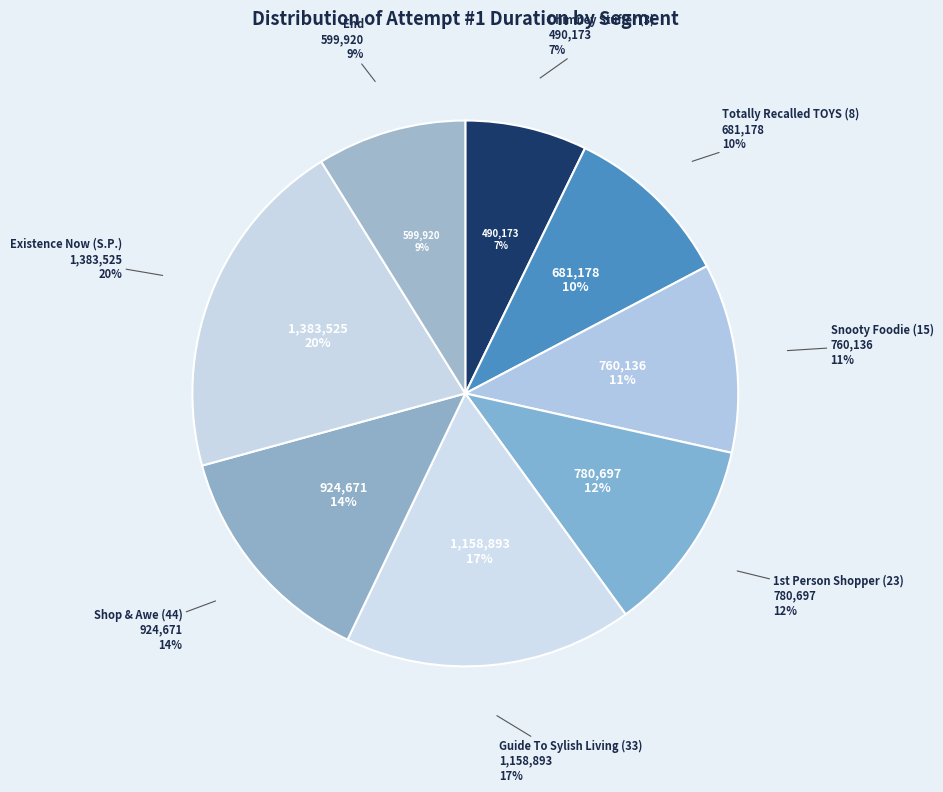

Does any single category account for the majority?

No